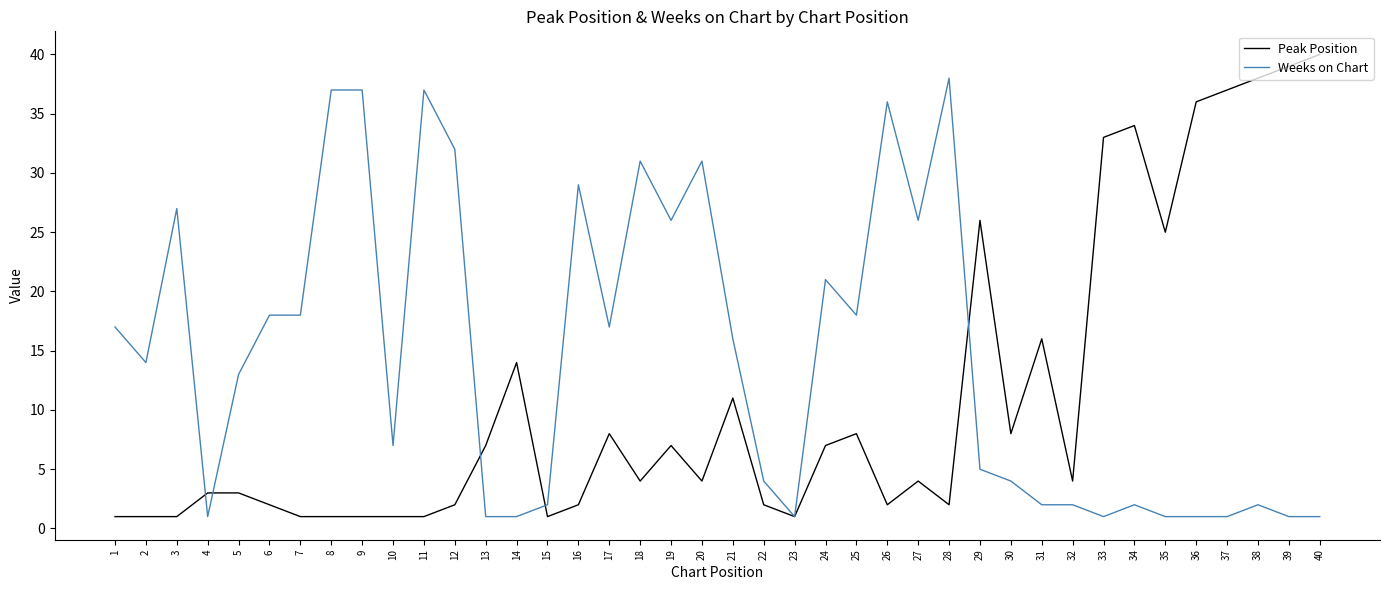

The value of Weeks on Chart at 40 is 1. True or false?

True